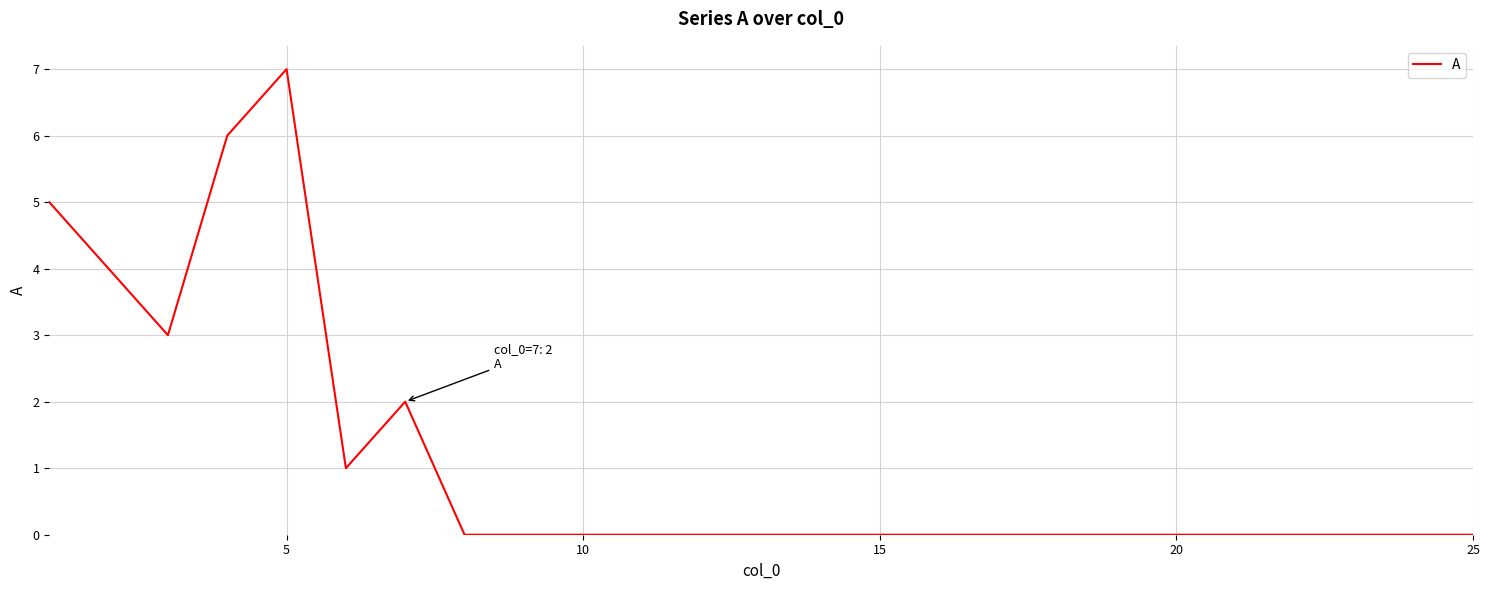

What is the difference between the maximum and minimum values?

7